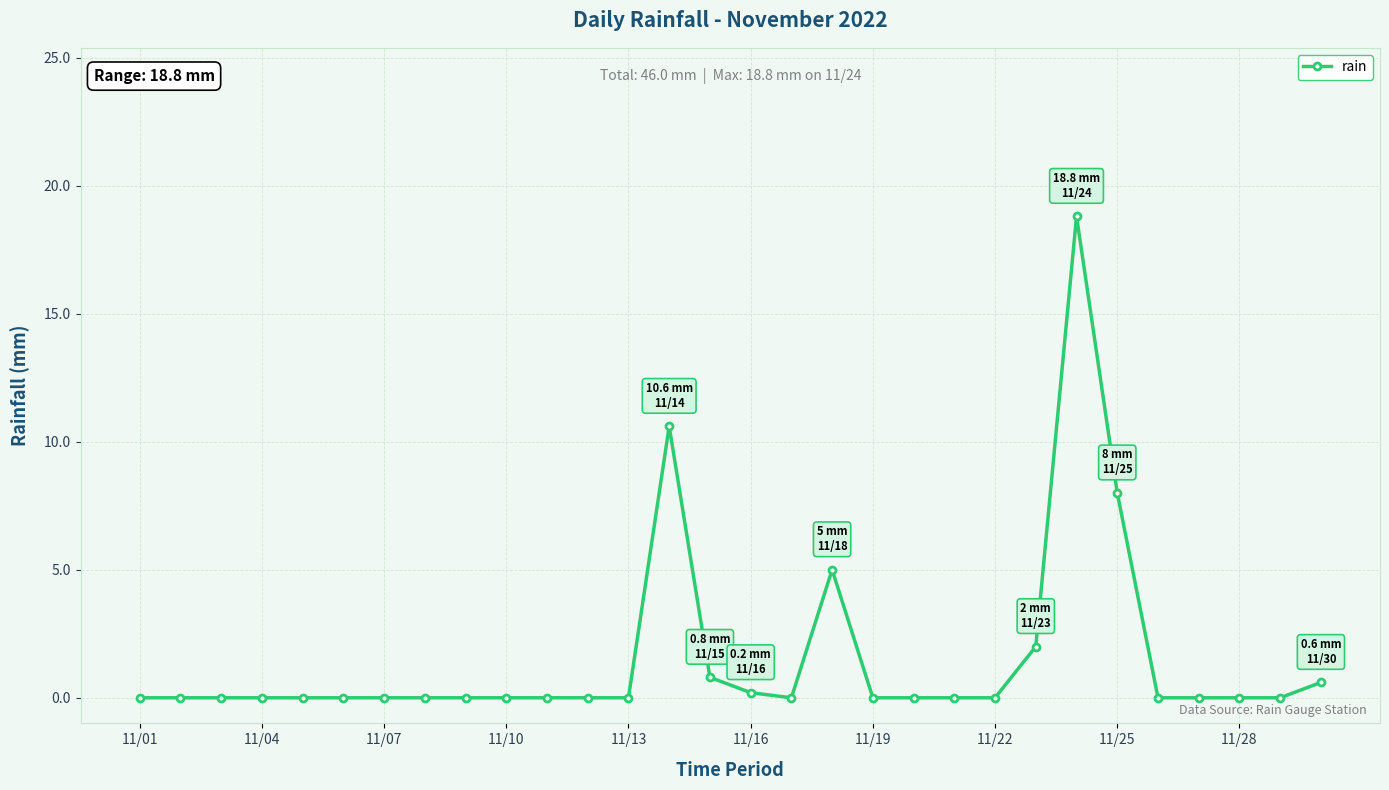

True or false: the data has more than 1 interior local peaks.

True